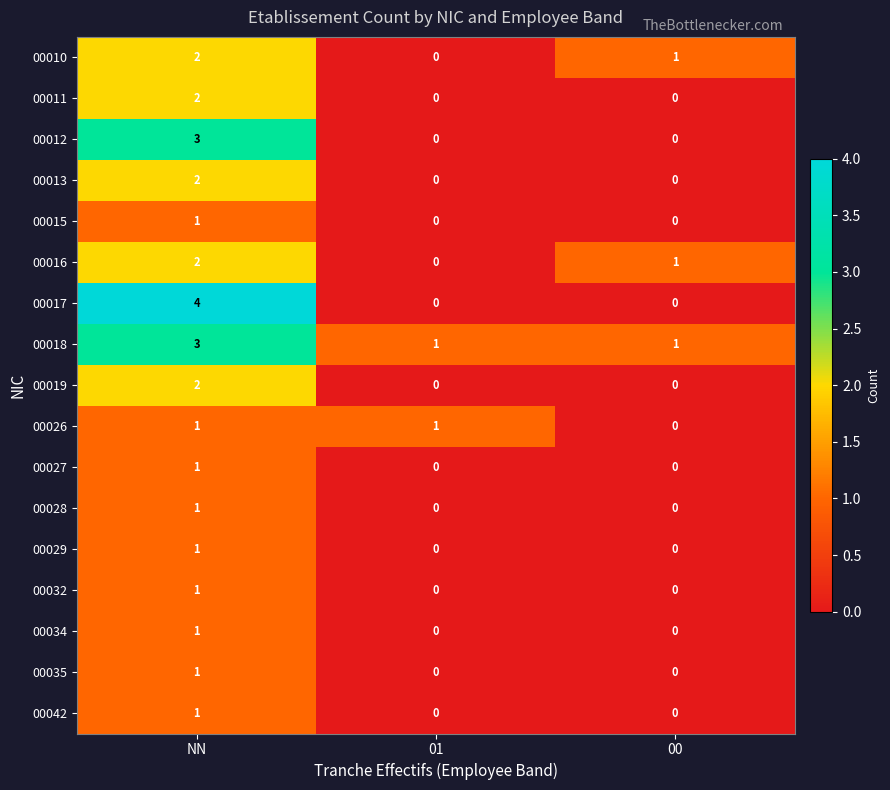

True or false: 00012 has a value of 1 at NN.

False